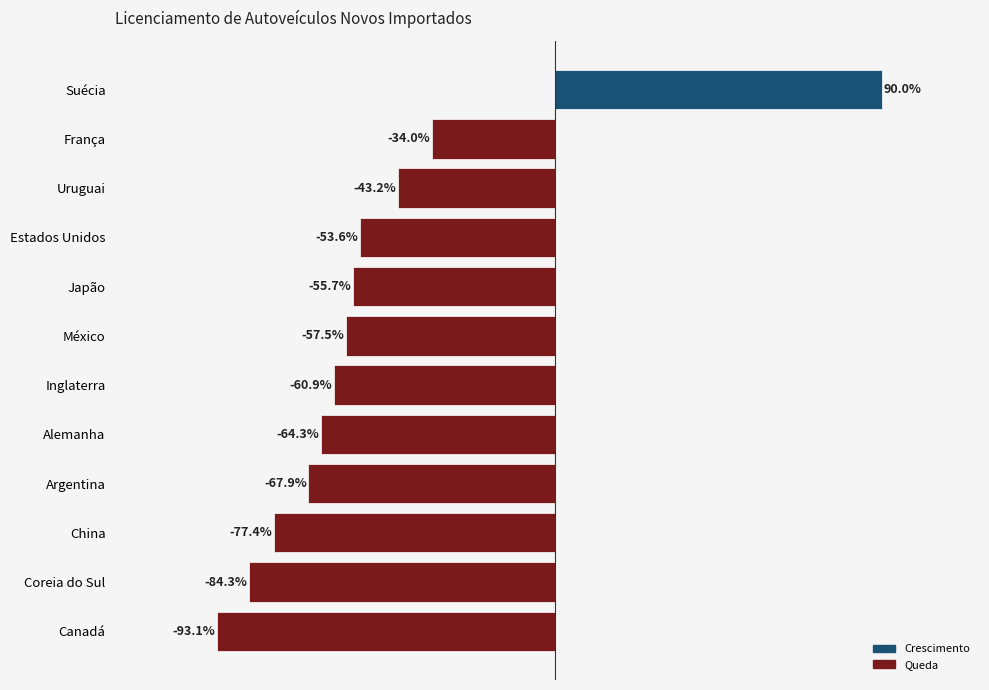

Which has a higher value, Uruguai or Canadá?

Uruguai